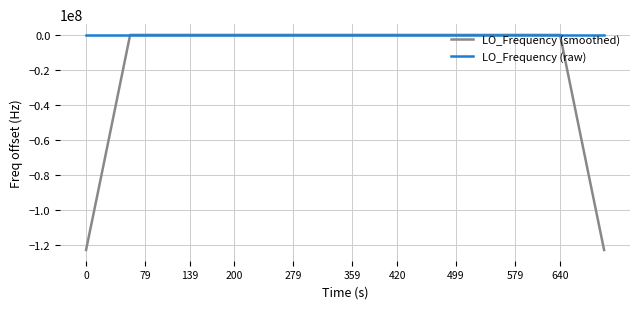

What is the minimum value for LO_Frequency (smoothed)?

-122591571.4